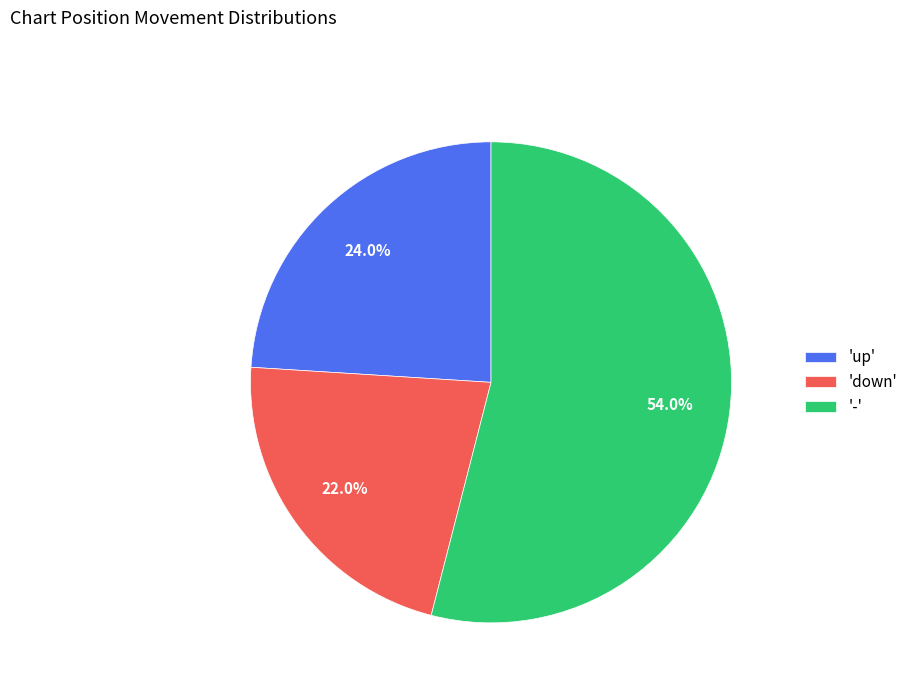

Rank the categories by value from lowest to highest.

'down', 'up', '-'